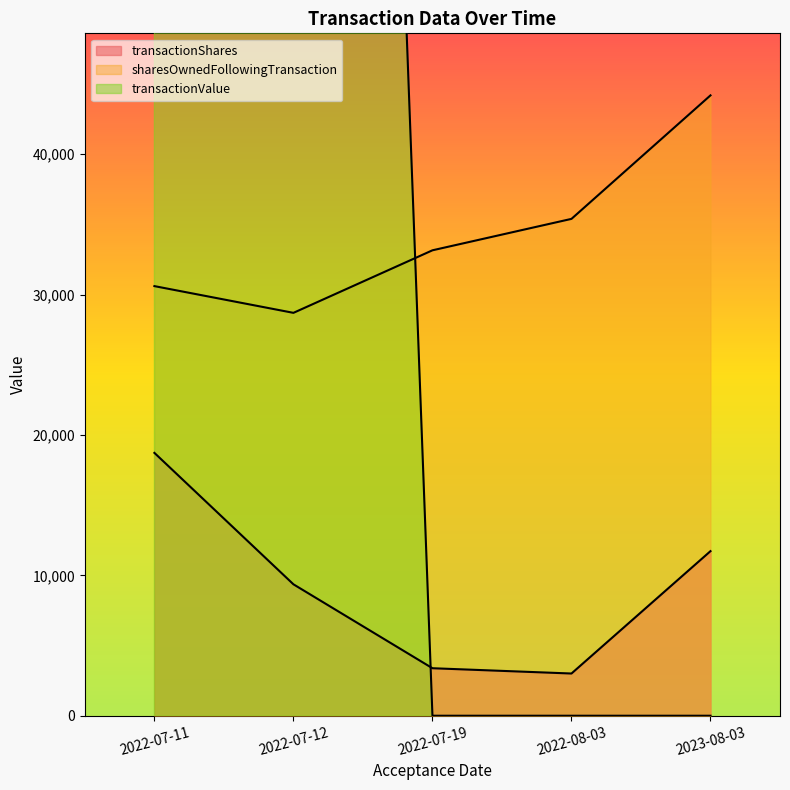

What is the sum of the transactionShares values at 2022-08-03 and 2022-07-11?

21733